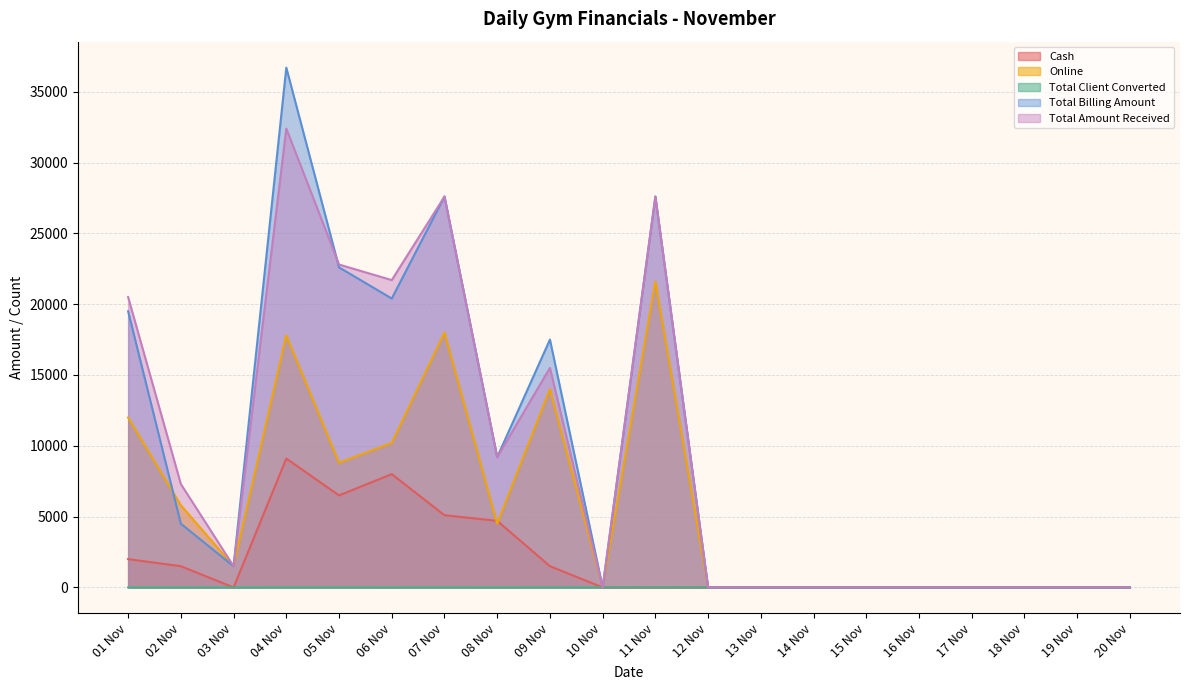

How many positive values does the Total Client Converted series have?

9